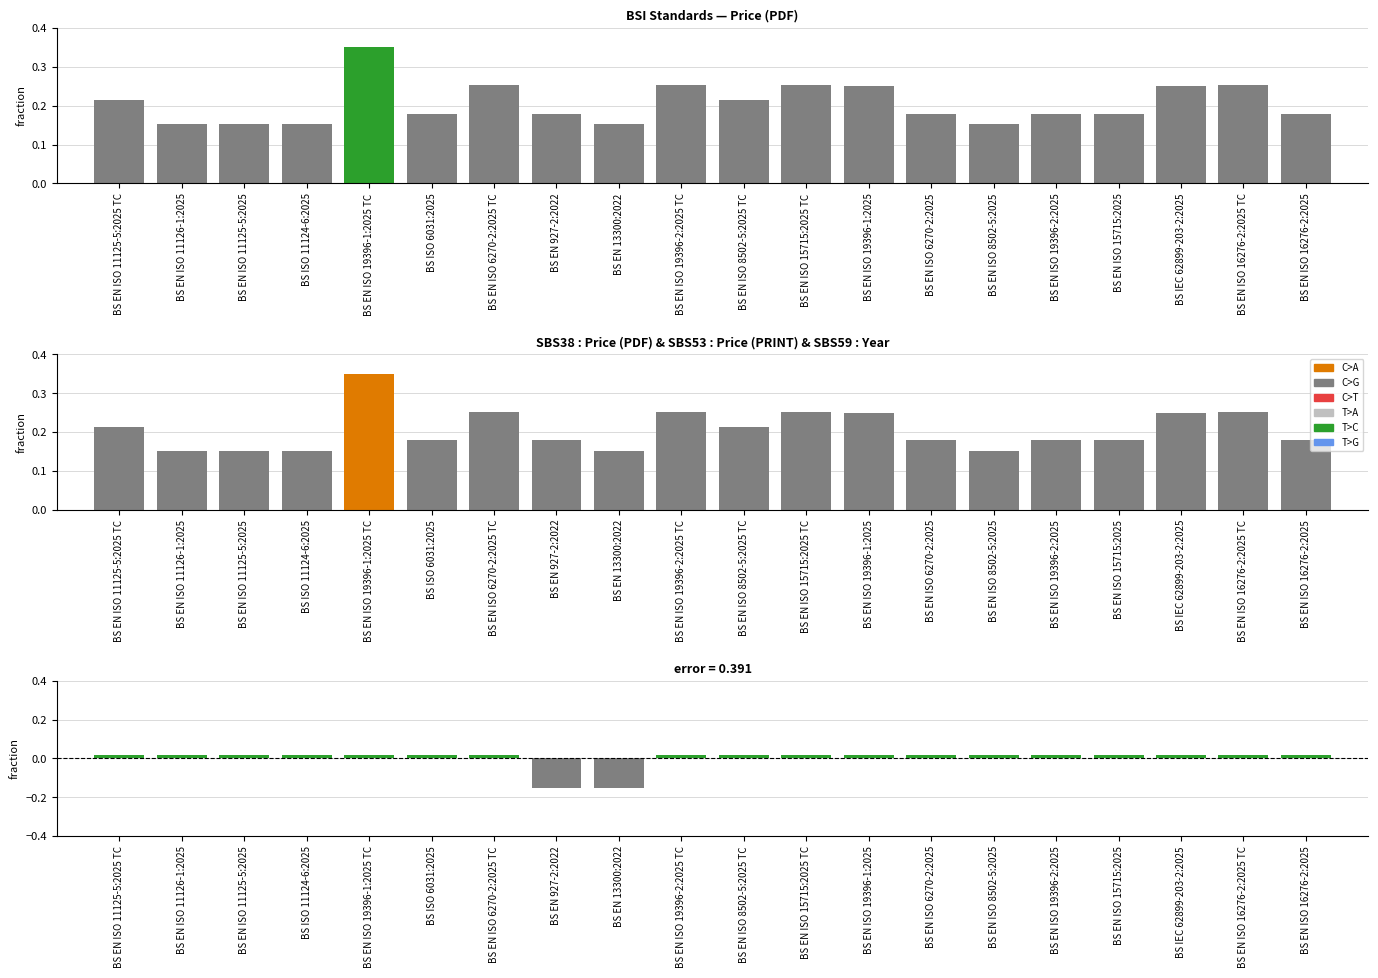

The Price (PRINT) series shows 0.2 at BS EN ISO 11126-1:2025. True or false?

True